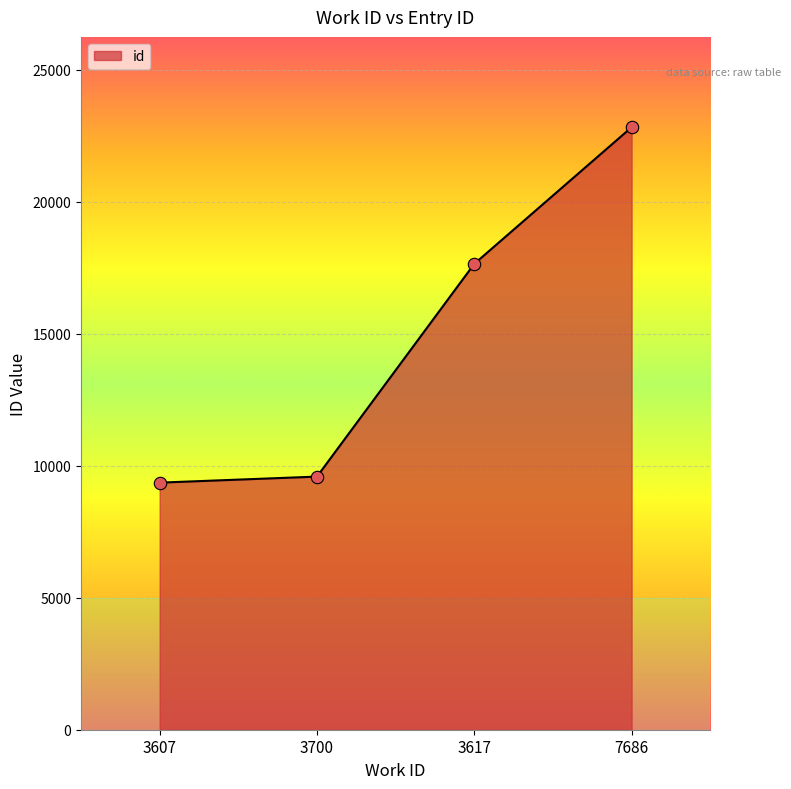

Between 3607 and 3700, which is larger?

3700